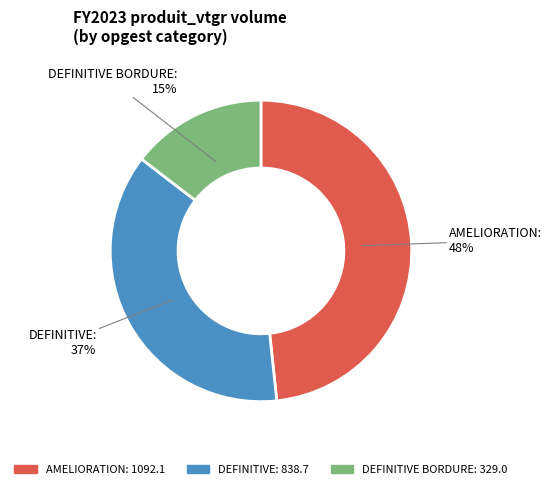

Is there any slice that represents more than half of the pie?

No